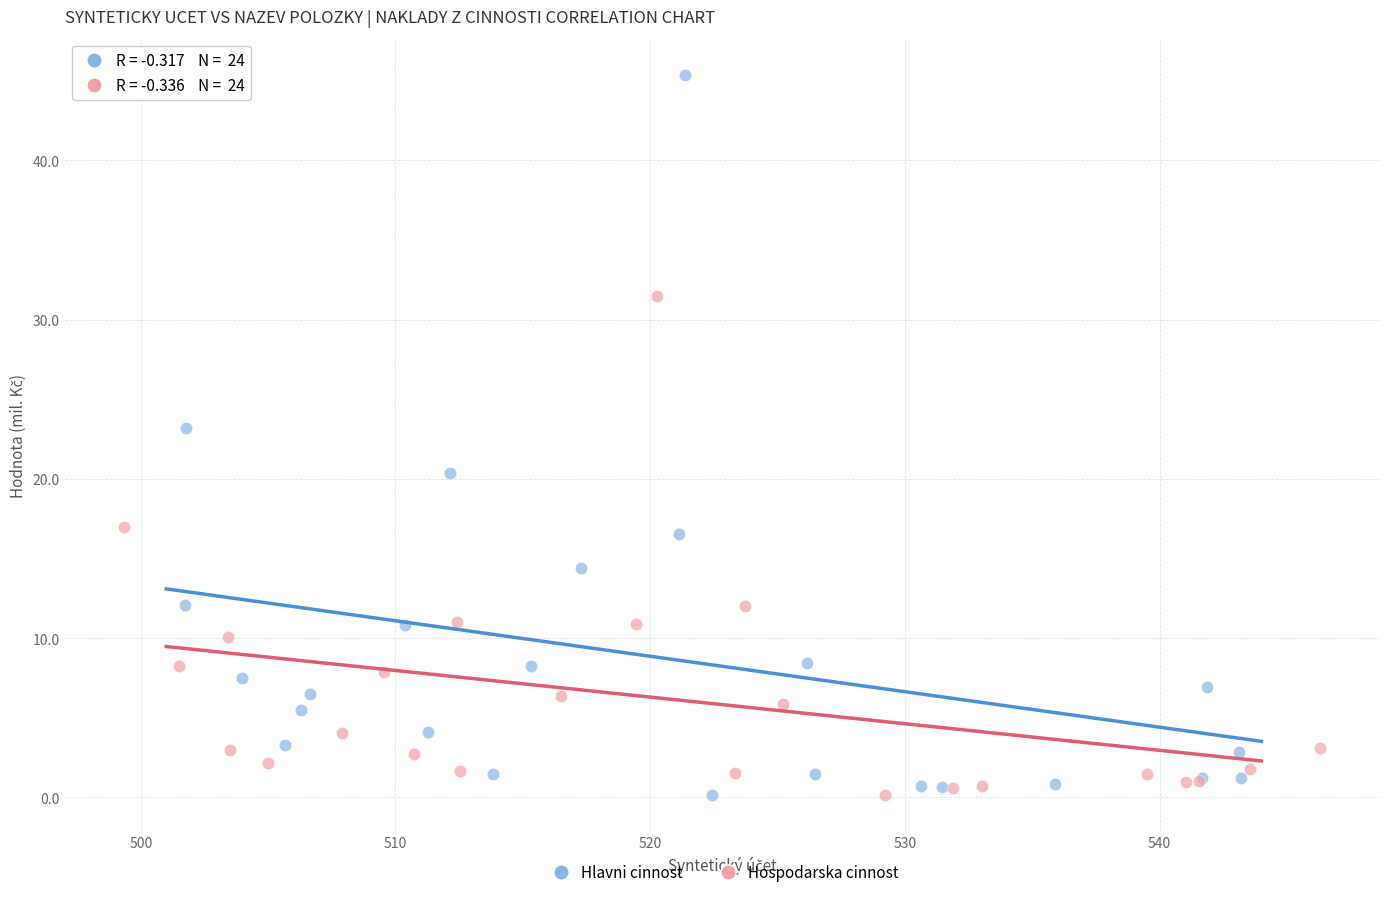

Which series has the widest spread of Y values?

Hlavni cinnost